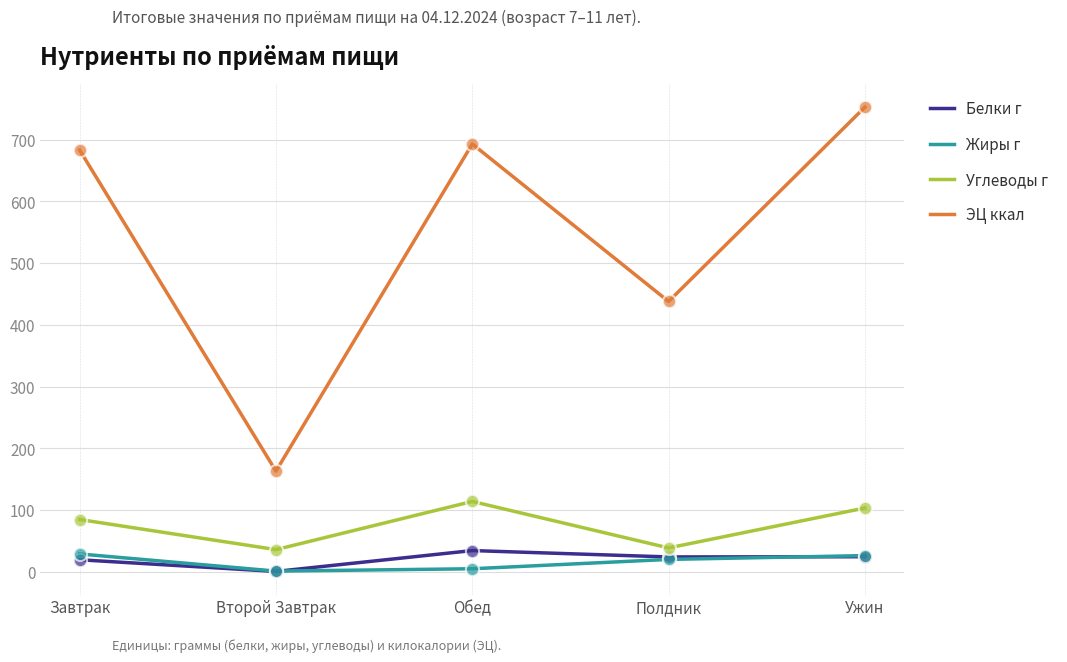

Is the value of Белки г at Завтрак greater than the value of ЭЦ ккал at Завтрак?

No